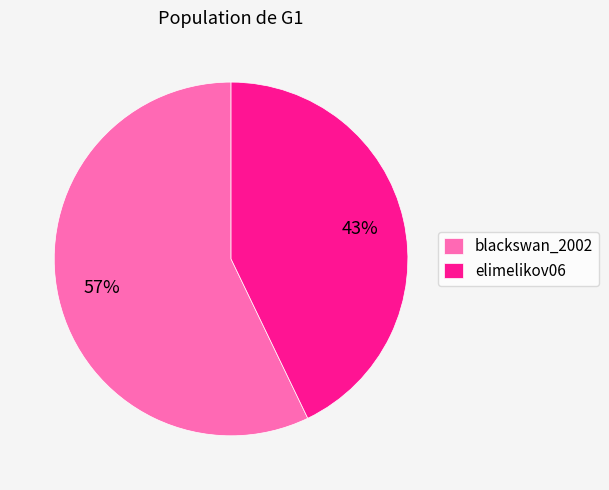

Rank the categories by value from lowest to highest.

elimelikov06, blackswan_2002